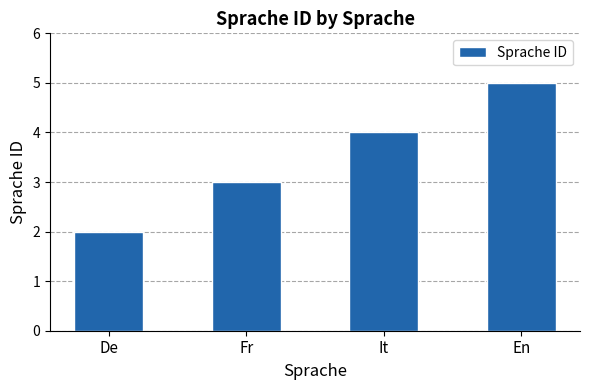

Rank the categories by value from lowest to highest.

De, Fr, It, En